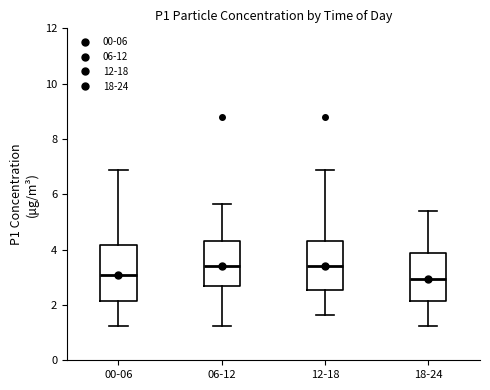

Which box is the tallest, from its lower edge to its upper edge?

00-06